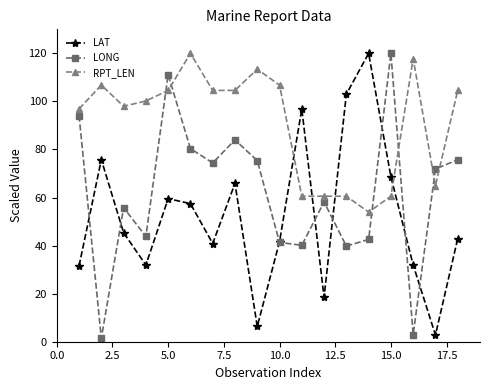

What is the difference between the maximum and minimum values in the LONG series?

118.6